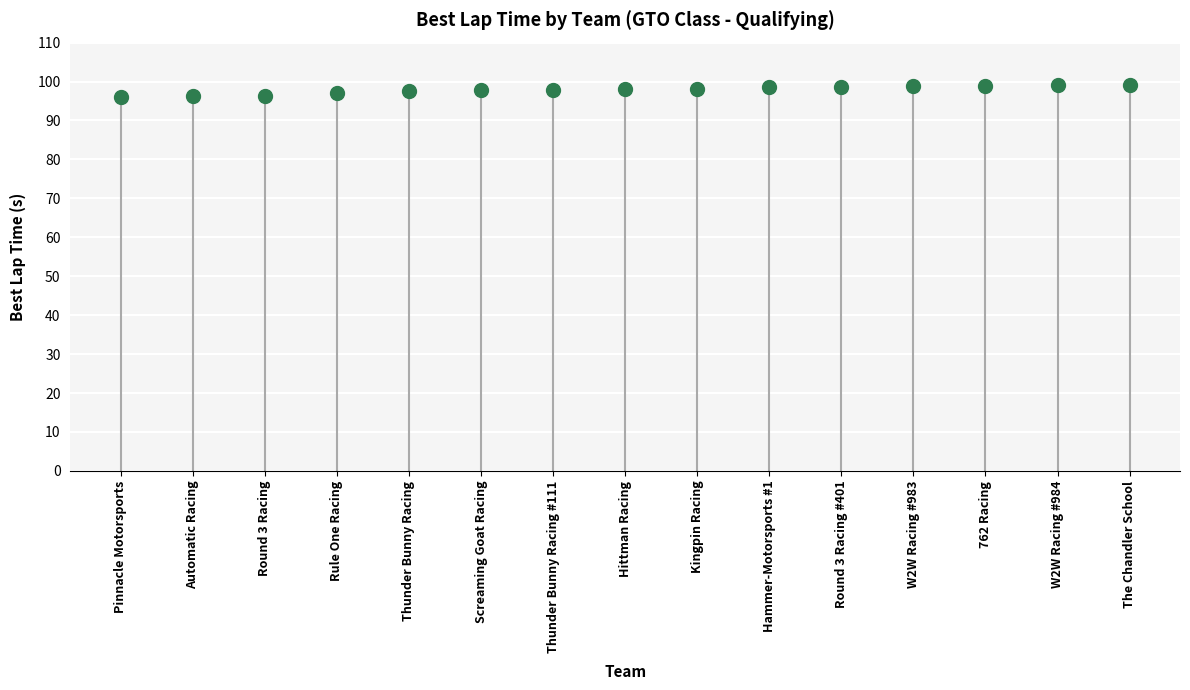

What is the difference between the maximum and second lowest values?

2.9